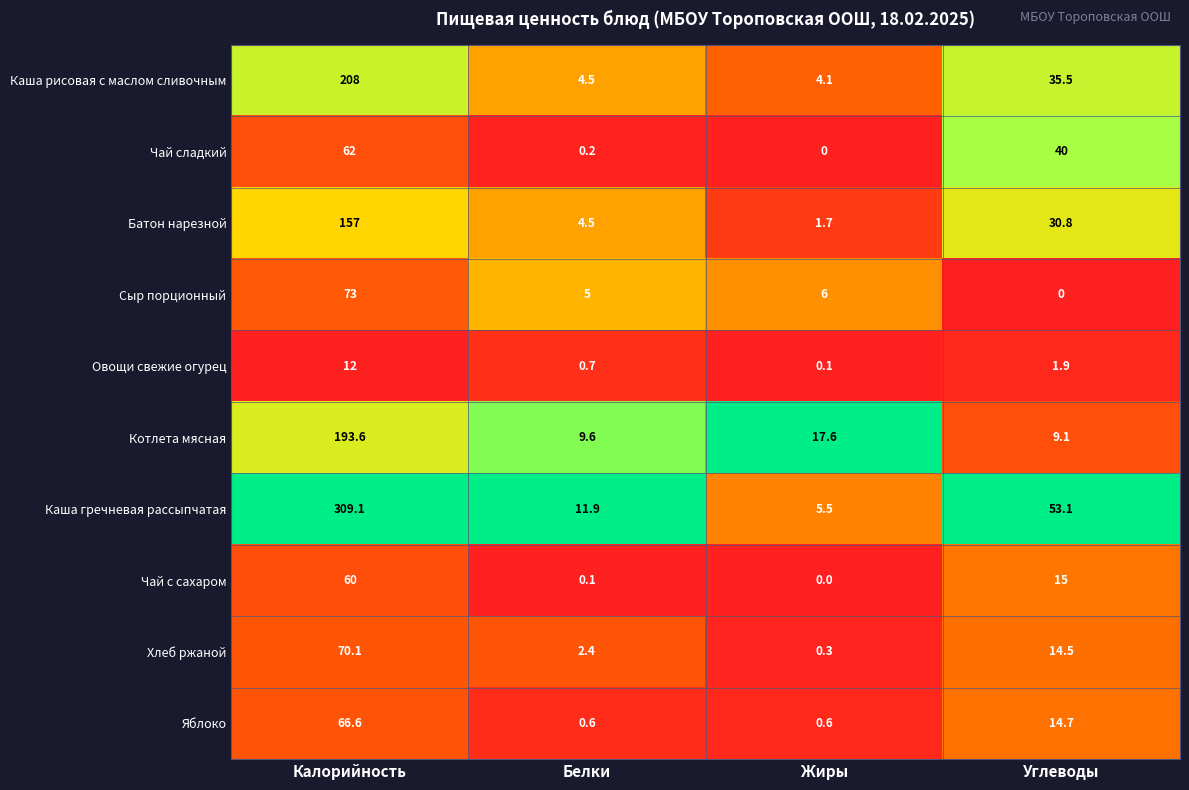

Count the number of data series in this chart.

10